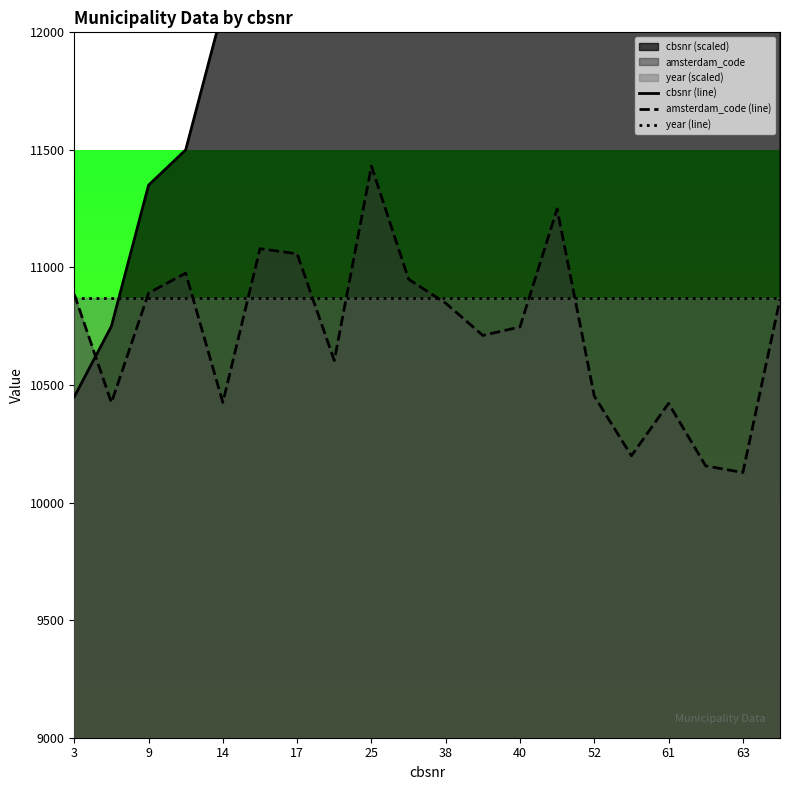

What is the maximum value for amsterdam_code (line)?

11431